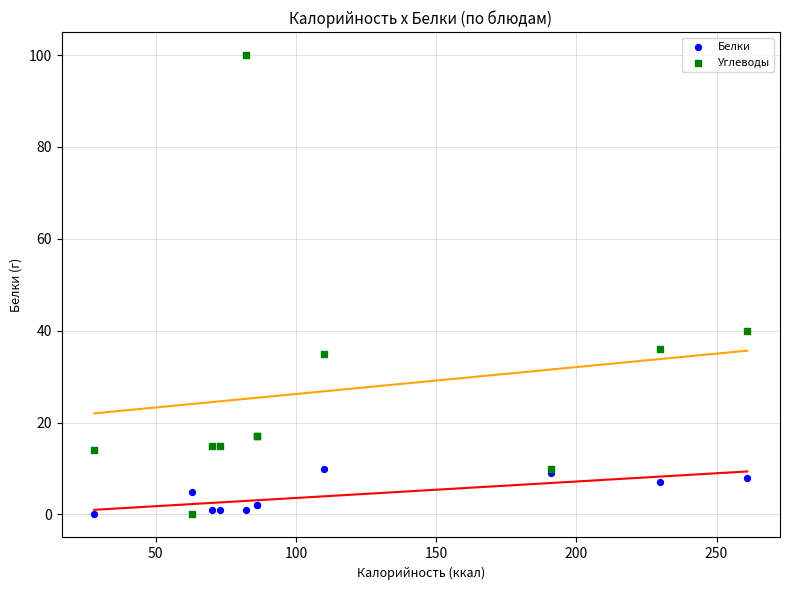

What are all the series names shown in the legend?

Белки, Углеводы